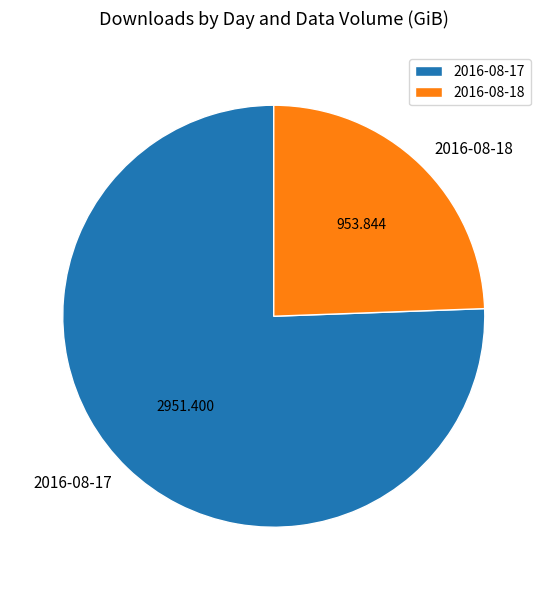

Do 2016-08-17 and 2016-08-18 together represent more than half of the pie?

Yes